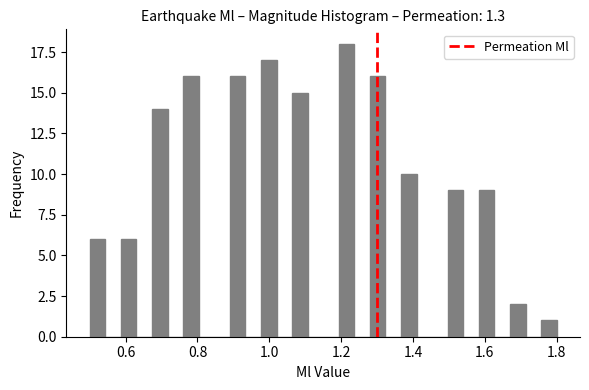

Around what value on the x-axis is the tallest bar? Give the approximate position of its centre, as read against the axis.

1.22